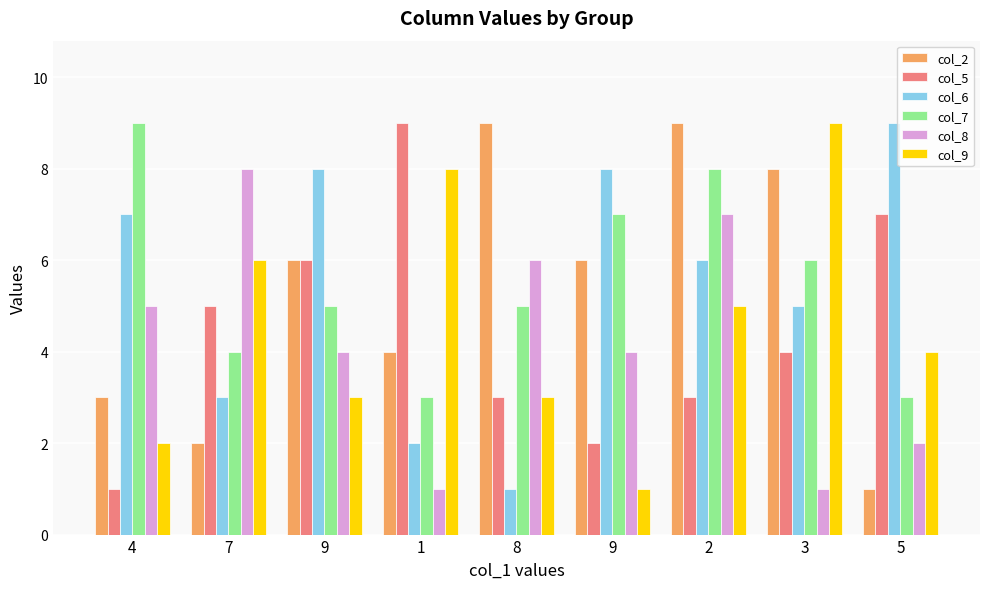

What are all the series names shown in the legend?

col_2, col_5, col_6, col_7, col_8, col_9